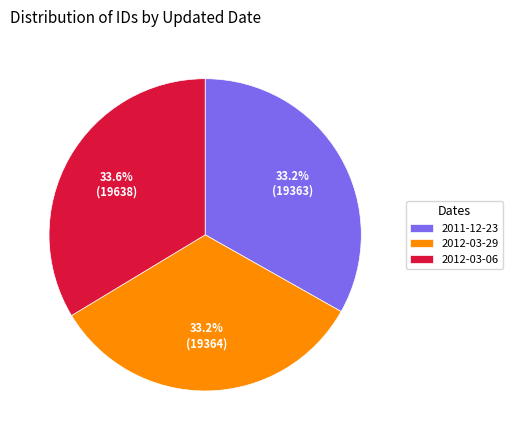

Approximately how many times larger is the value at 2012-03-06 compared to 2011-12-23?

1.0